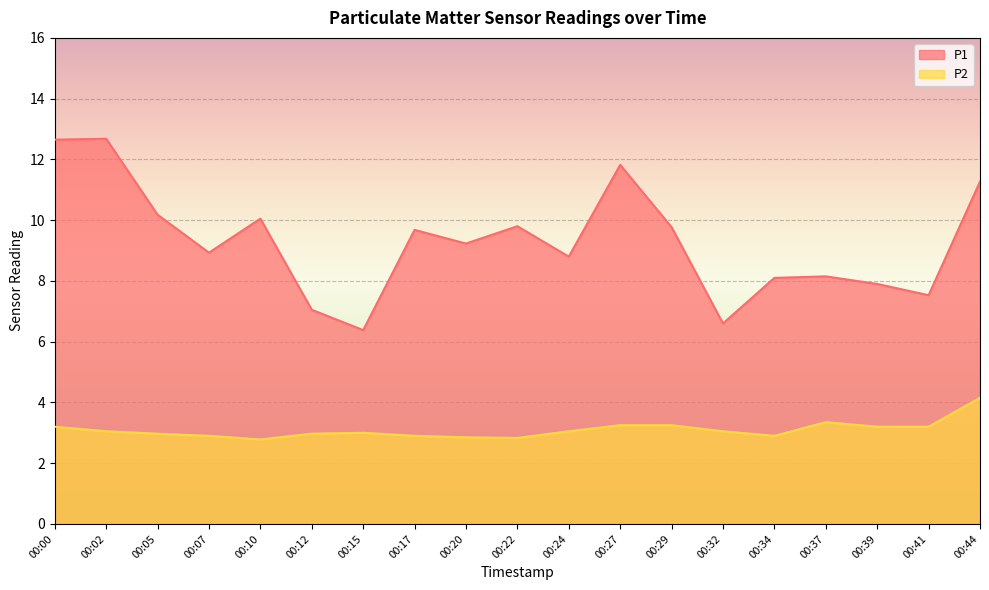

Reading left to right, transcribe all the data shown in this chart.

P1: 12.7	12.7	10.2	8.9	10.1	7.0	6.4	9.7	9.2	9.8	8.8	11.8	9.8	6.6	8.1	8.2	7.9	7.5	11.3
P2: 3.2	3.0	3.0	2.9	2.8	3.0	3.0	2.9	2.9	2.8	3.0	3.2	3.2	3.0	2.9	3.4	3.2	3.2	4.2